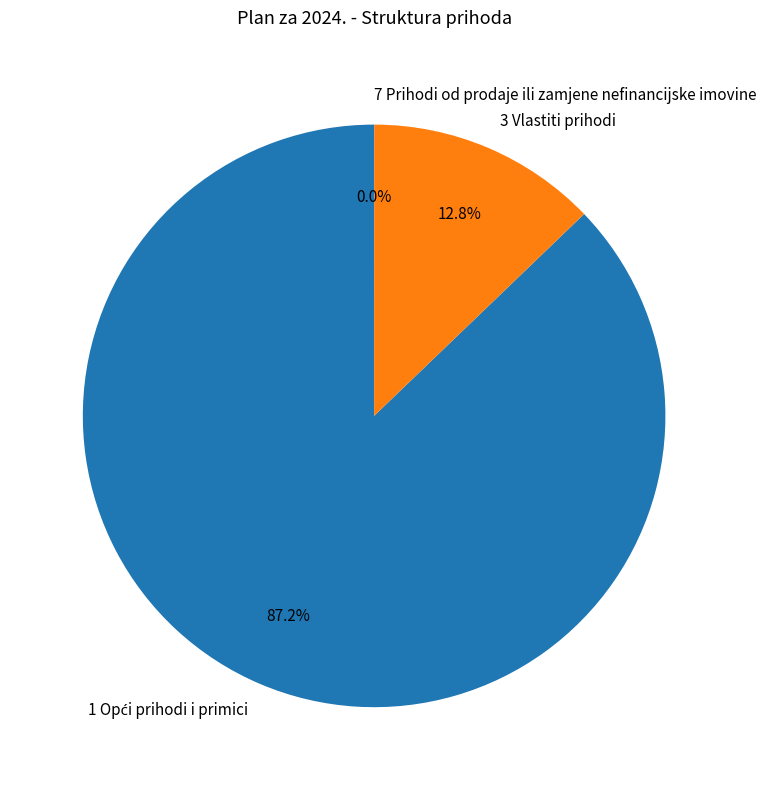

Is there any slice that represents more than half of the pie?

Yes